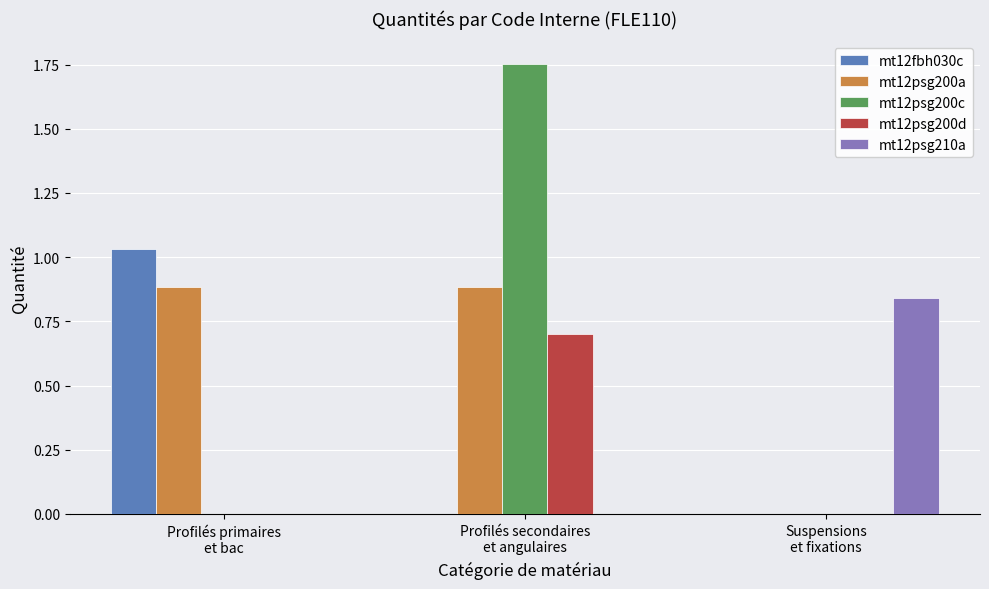

Does the chart contain stacked bars?

No